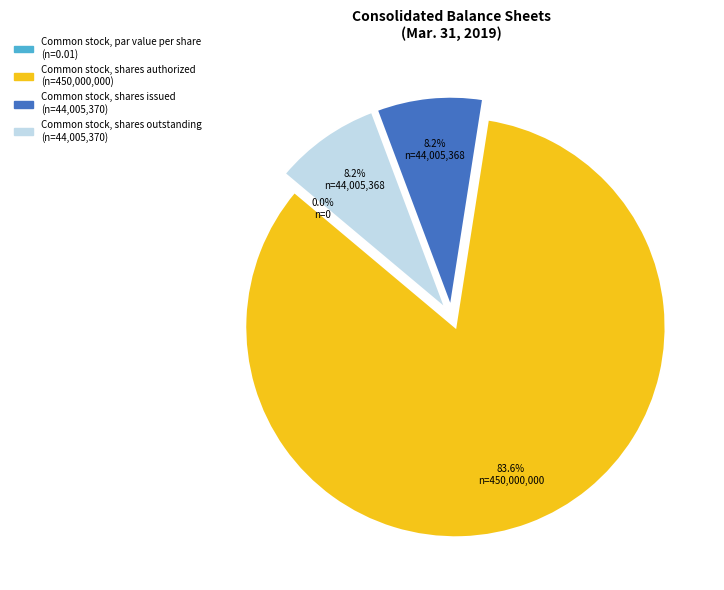

Between Common stock, shares authorized and Common stock, par value per share, which is larger?

Common stock, shares authorized